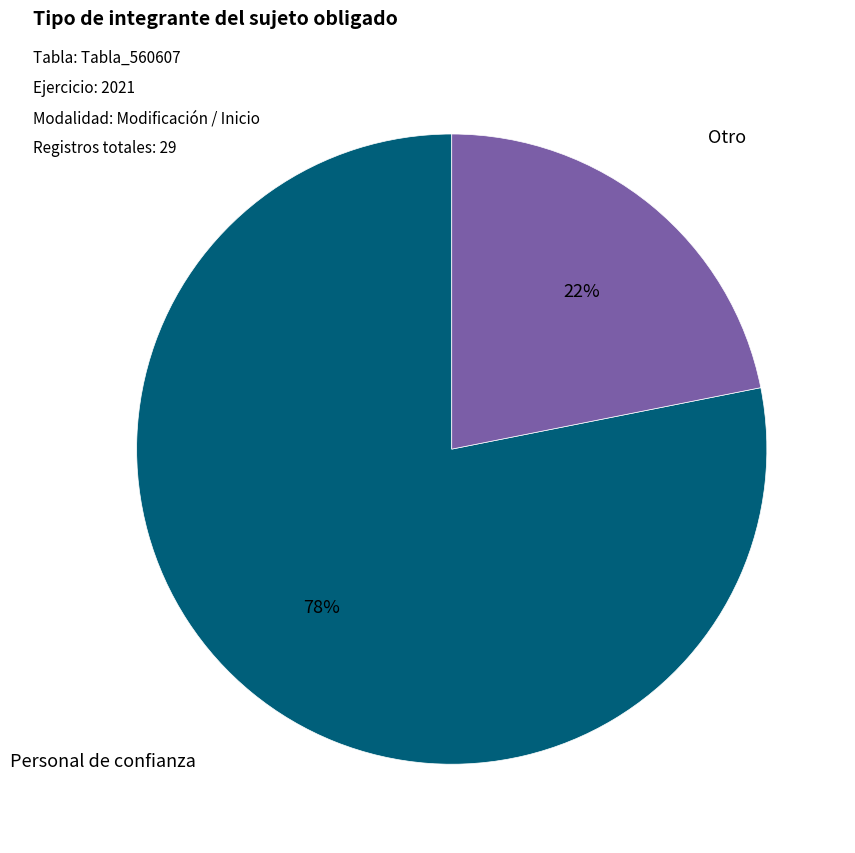

To the nearest percent, what is the difference between the largest and smallest slice percentages?

56%